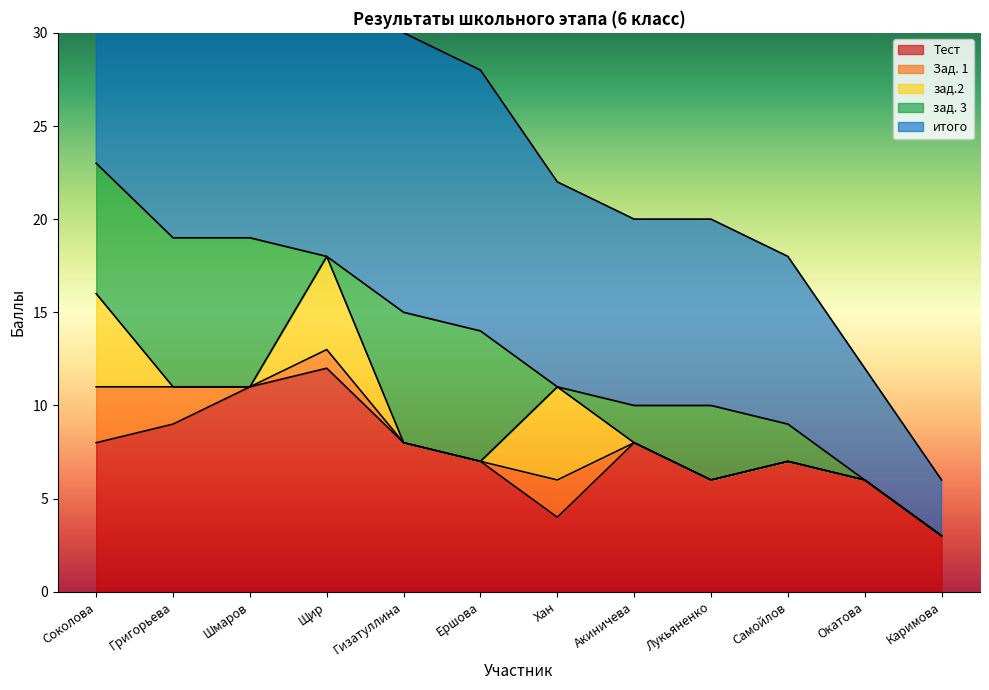

True or false: зад. 3 has a value of 7 at Лукьяненко.

False